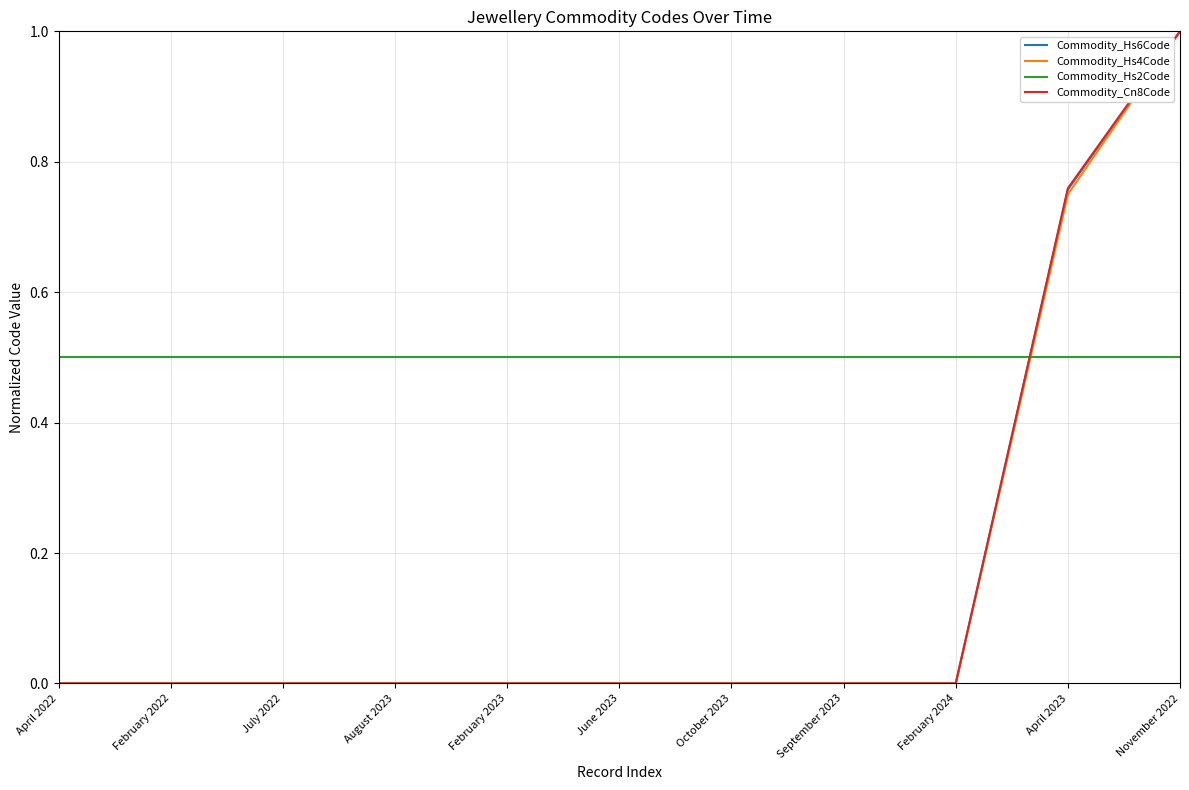

What position from the right is April 2023?

2